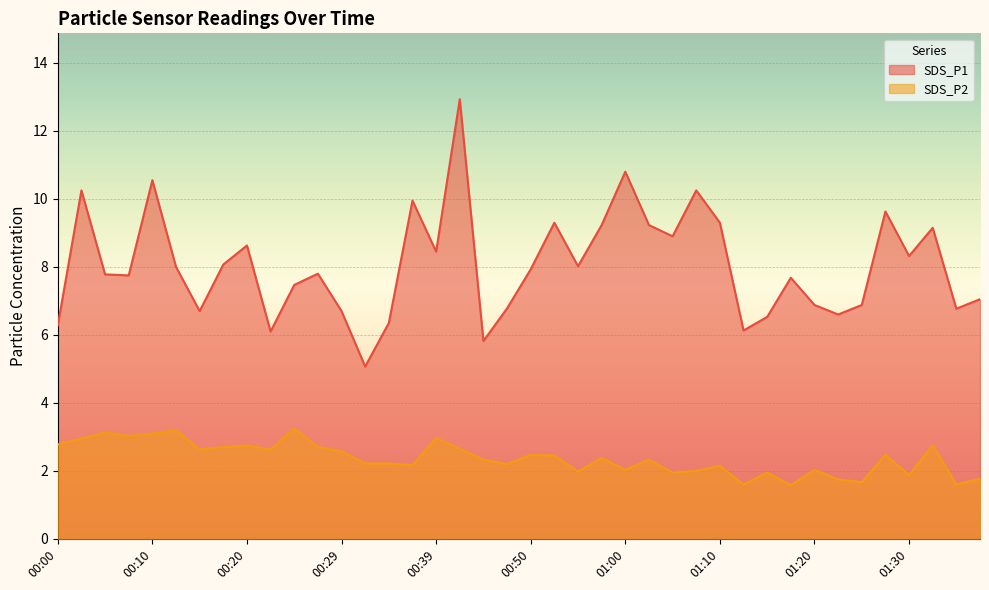

Which series has the largest total across all categories?

SDS_P1